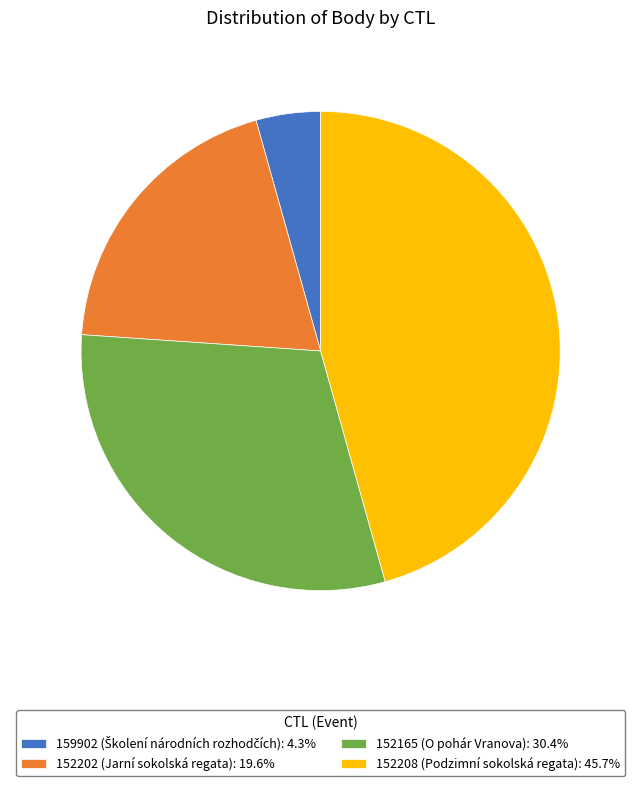

True or false: 152165 accounts for 25% of the total.

False